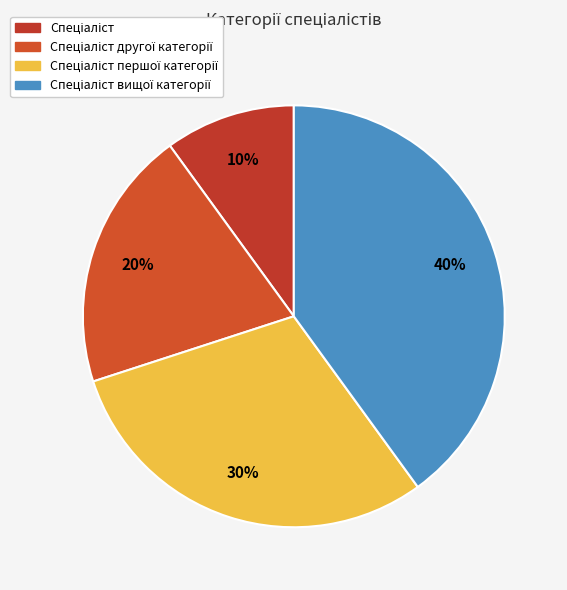

Rank the categories by value from lowest to highest.

Спеціаліст, Спеціаліст другої категорії, Спеціаліст першої категорії, Спеціаліст вищої категорії